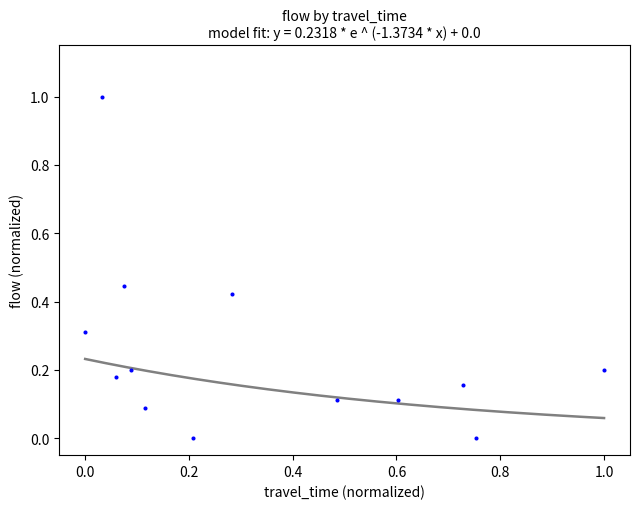

What is the range of X values (max minus min)?

1.0